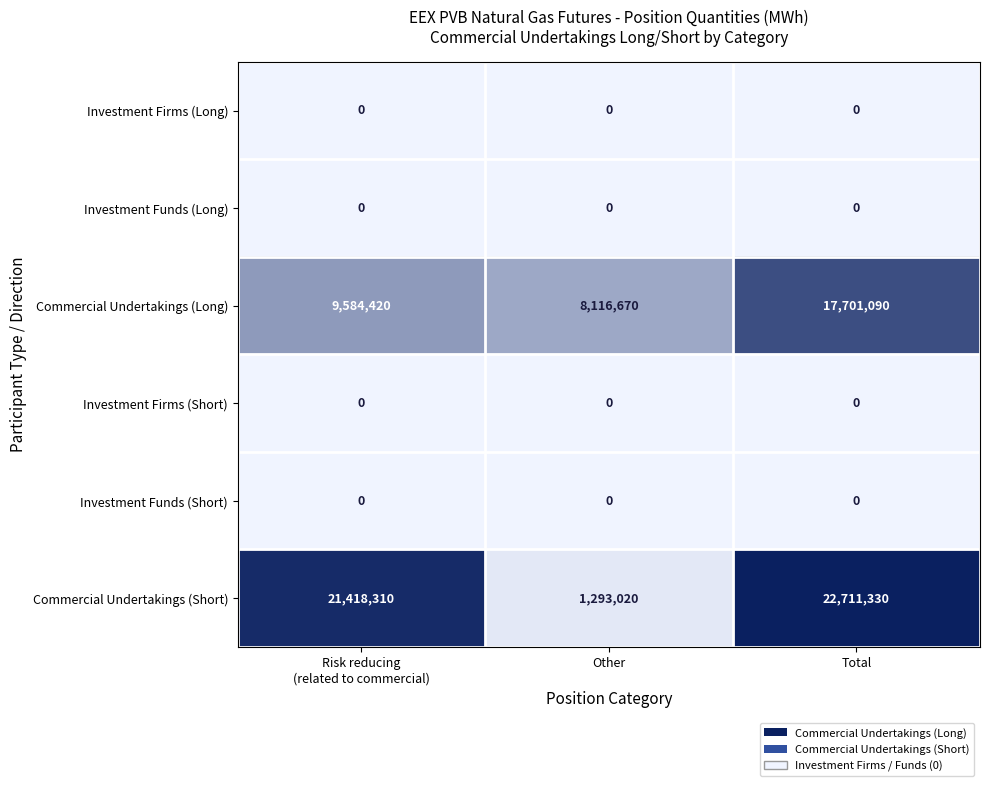

What is the greatest value displayed?

22711330